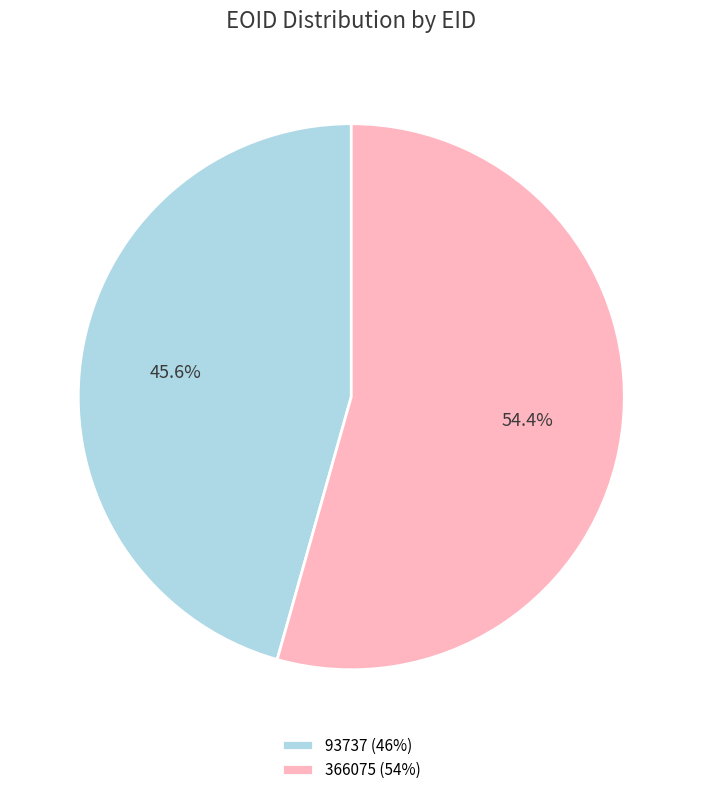

What percentage is the 93737 slice, to the nearest percent?

46%